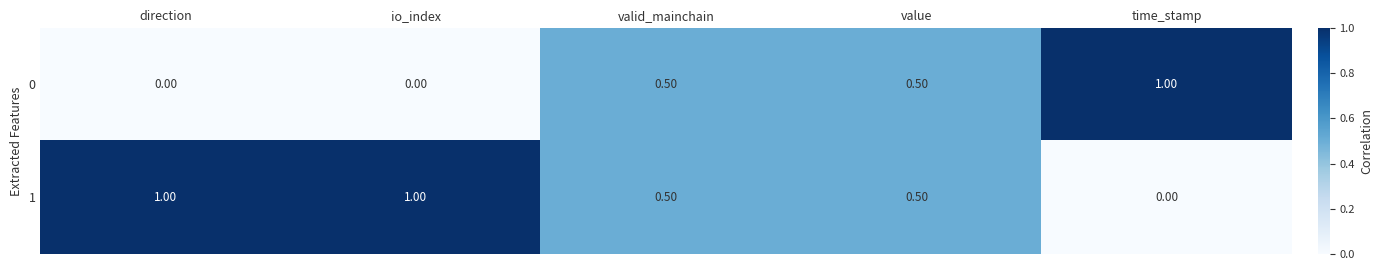

What is the spread (max minus min) of values at direction?

1.0